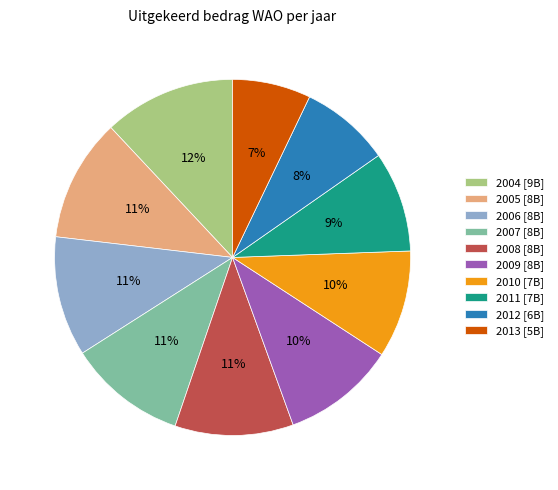

The 2011 [7B] slice represents 9% of the pie. True or false?

True